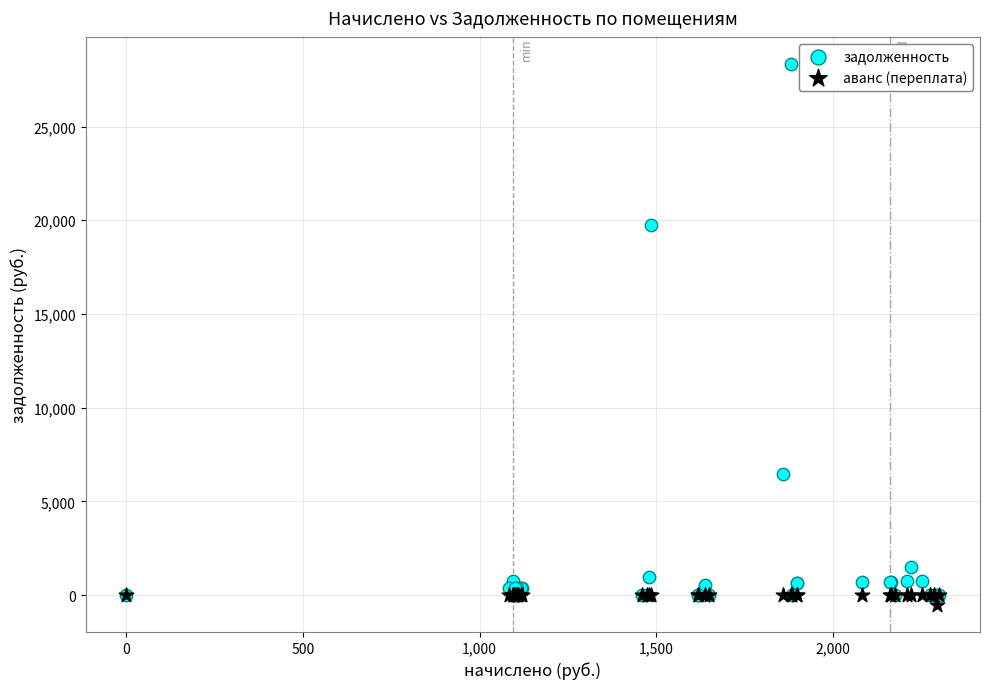

Across all series, what Y value is closest to 13907?

19758.3